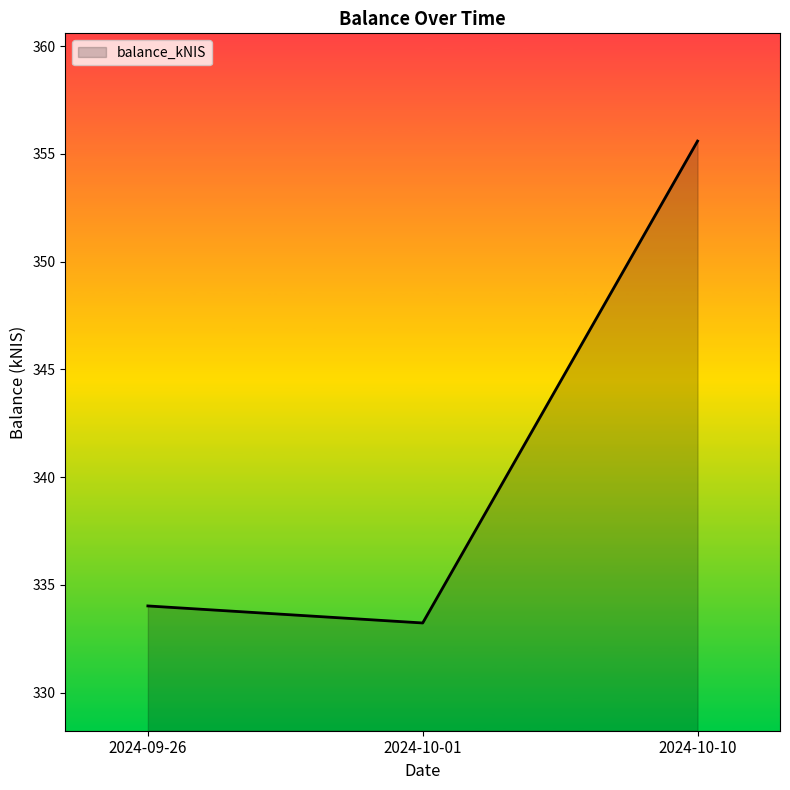

What is the sum of all values?

1022.8